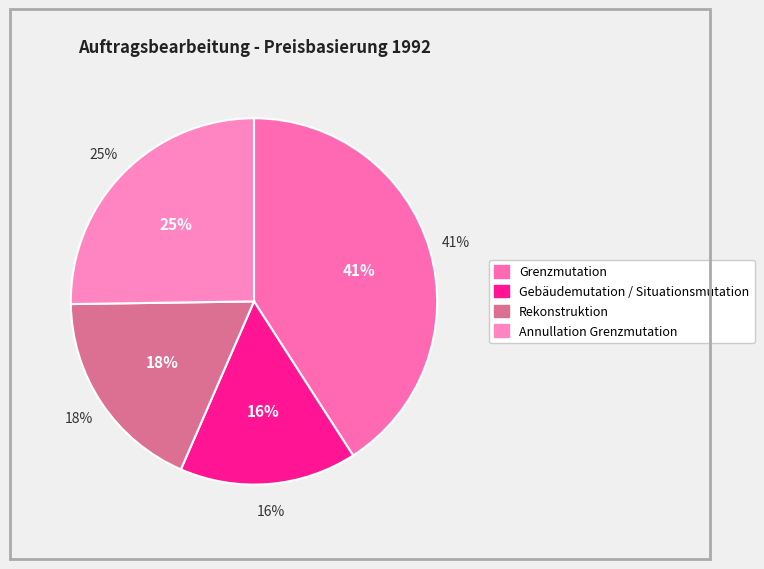

To the nearest percent, what portion does Annullation Grenzmutation represent?

25%